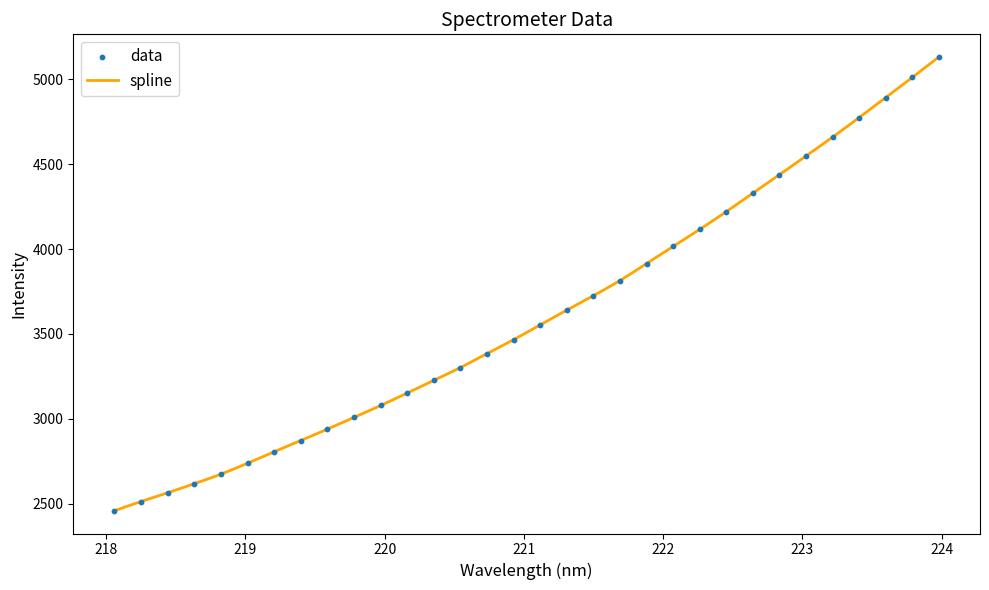

What is the change in value from 222.8355 to 223.7895?

+573.7